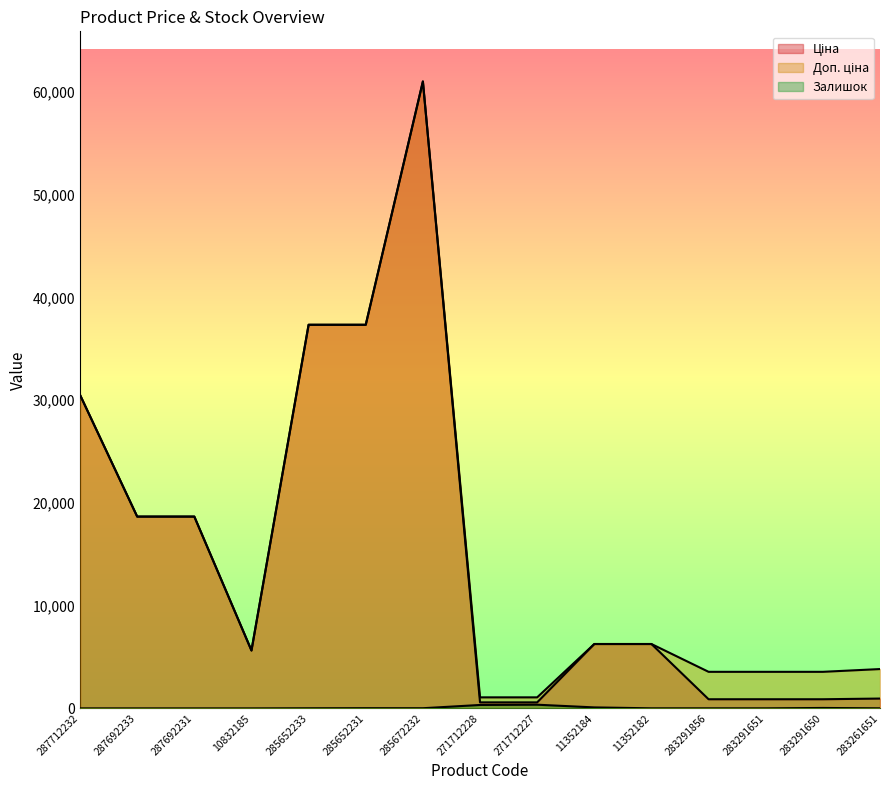

Where is Залишок nearest to the value 179?

11352184